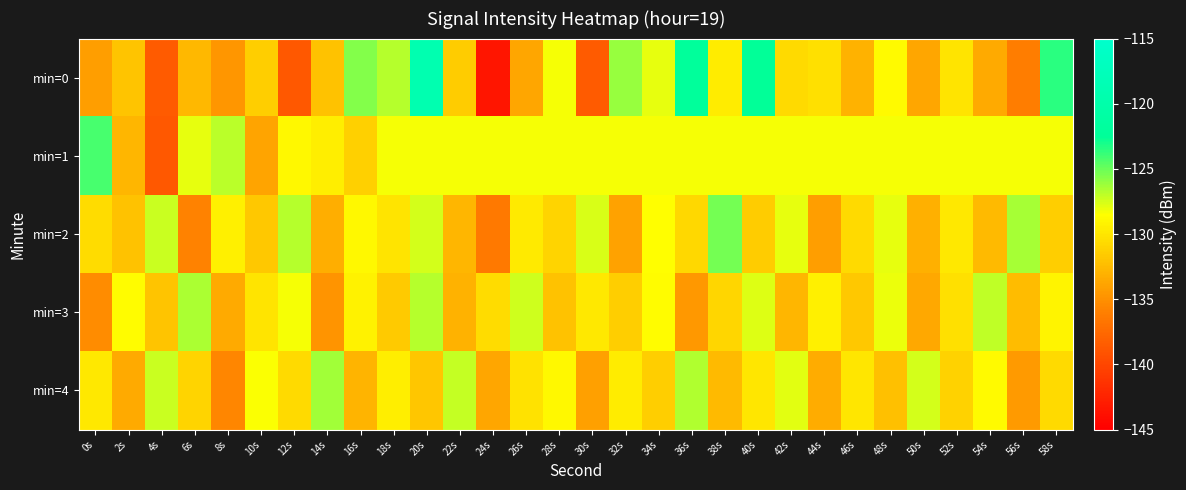

Between 30s and 46s, which series saw the biggest shift?

min=0